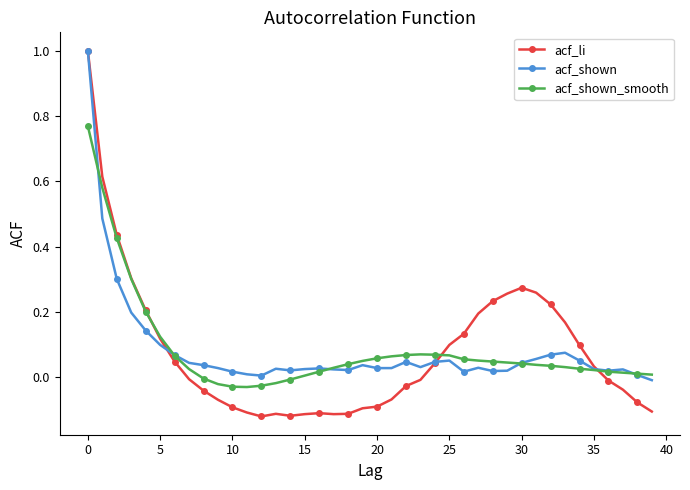

Which series has the largest range (max minus min)?

acf_li